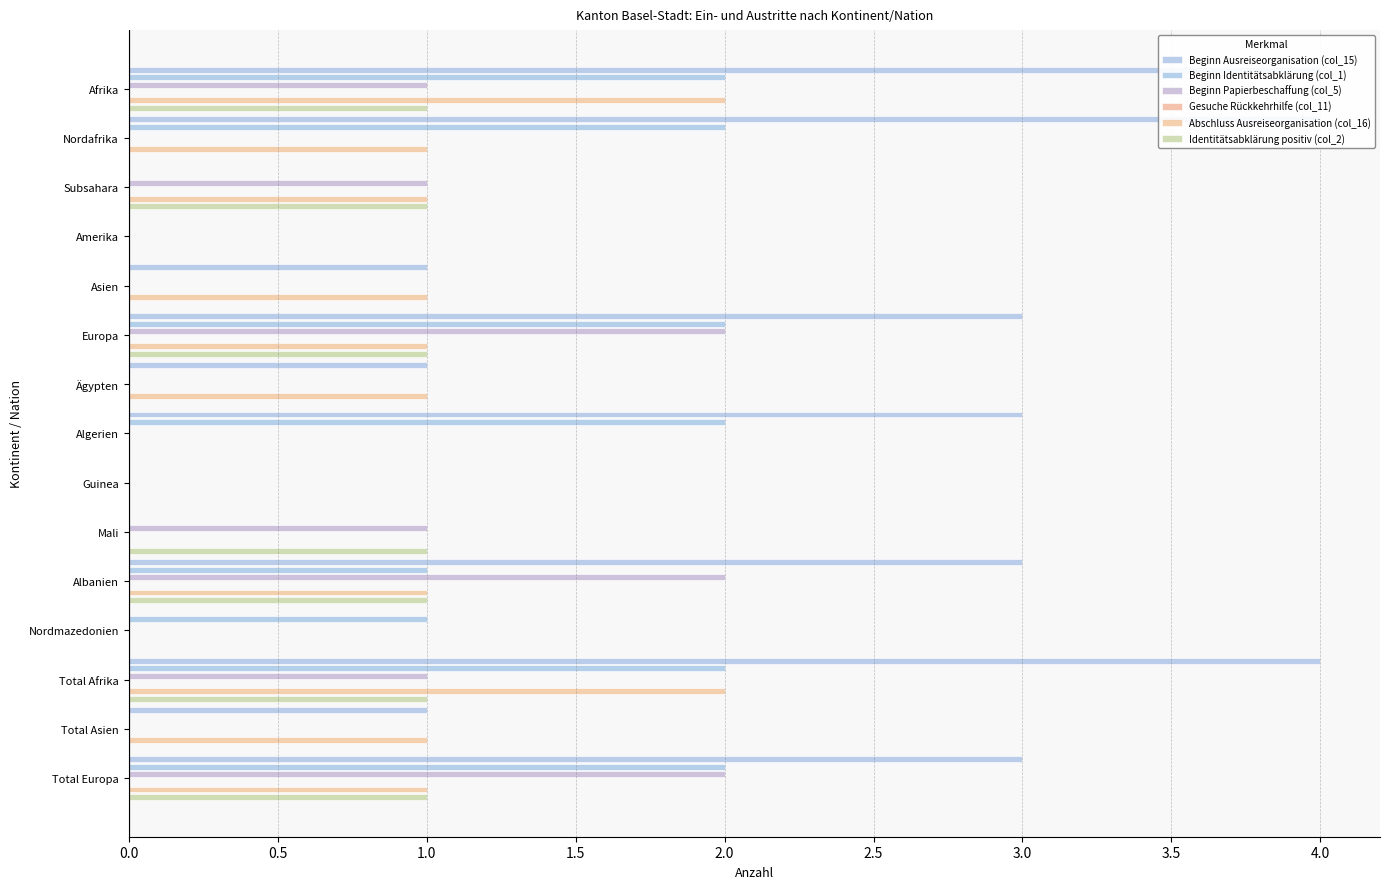

Reading left to right, transcribe all the data shown in this chart.

Beginn Ausreiseorganisation (col_15): 4.0	4.0	0.0	0.0	1.0	3.0	1.0	3.0	0.0	0.0	3.0	0.0	4.0	1.0	3.0
Beginn Identitätsabklärung (col_1): 2.0	2.0	0.0	0.0	0.0	2.0	0.0	2.0	0.0	0.0	1.0	1.0	2.0	0.0	2.0
Beginn Papierbeschaffung (col_5): 1.0	0.0	1.0	0.0	0.0	2.0	0.0	0.0	0.0	1.0	2.0	0.0	1.0	0.0	2.0
Gesuche Rückkehrhilfe (col_11): 0.1	0.1	0.1	0.1	0.1	0.1	0.1	0.1	0.1	0.1	0.1	0.1	0.1	0.1	0.1
Abschluss Ausreiseorganisation (col_16): 2.0	1.0	1.0	0.0	1.0	1.0	1.0	0.0	0.0	0.0	1.0	0.0	2.0	1.0	1.0
Identitätsabklärung positiv (col_2): 1.0	0.0	1.0	0.0	0.0	1.0	0.0	0.0	0.0	1.0	1.0	0.0	1.0	0.0	1.0